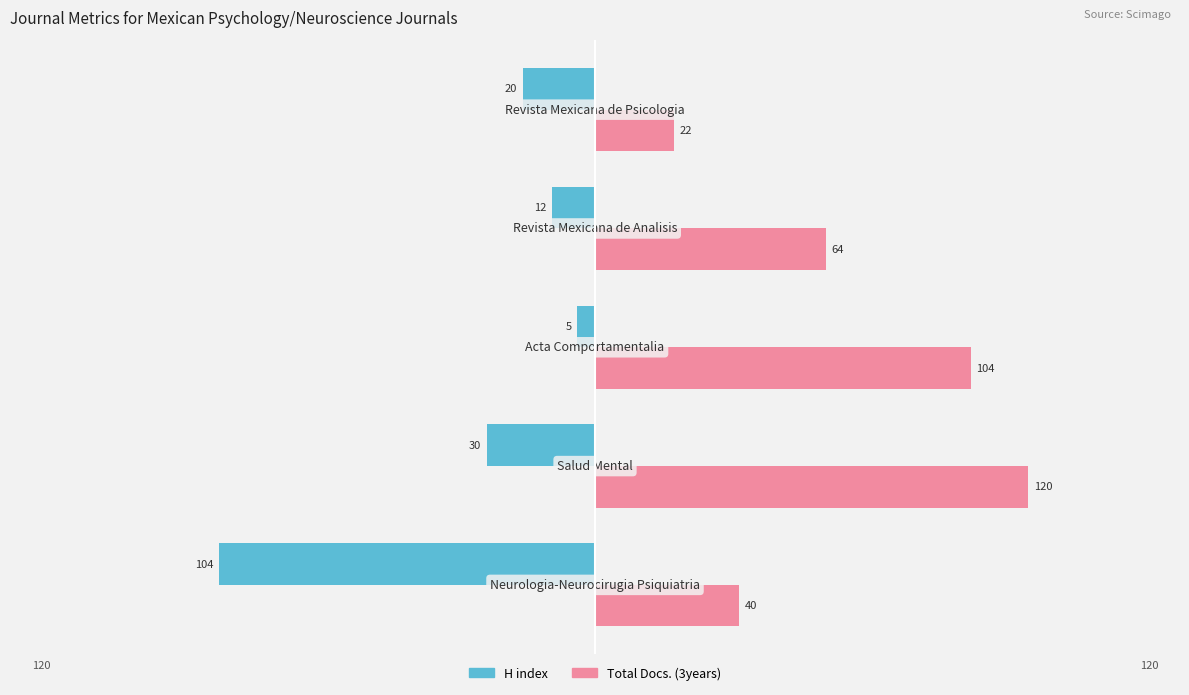

What is the average value of the Total Docs. (3years) series?

70